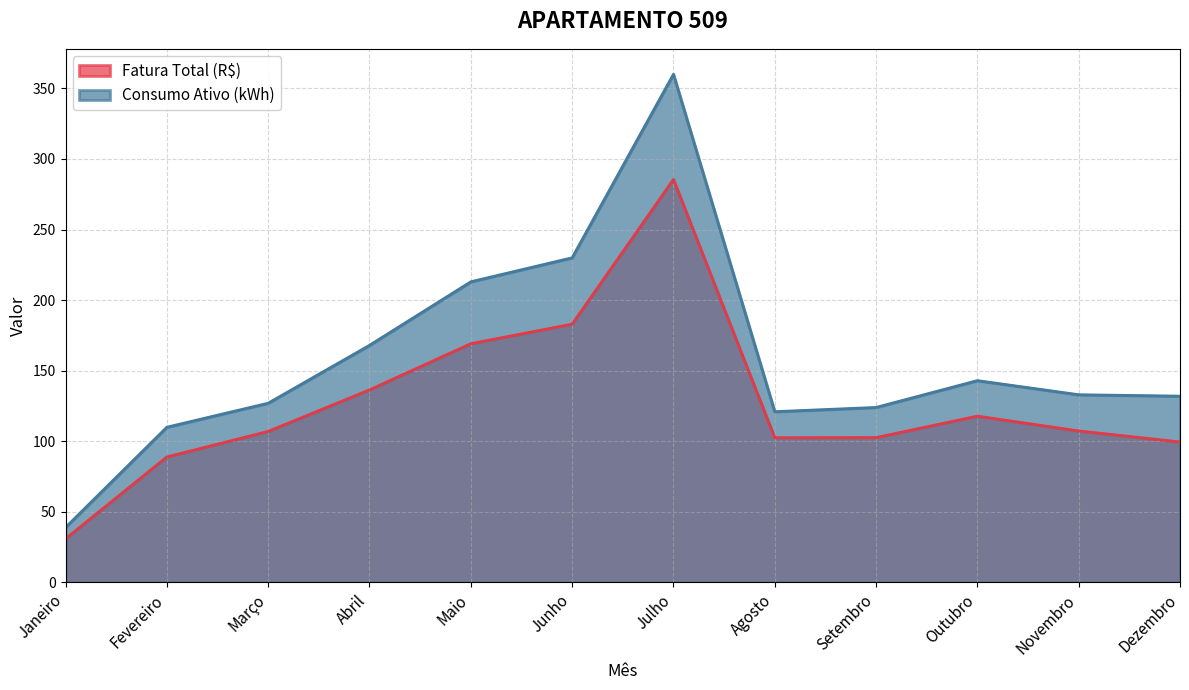

What position from the right is Março?

10